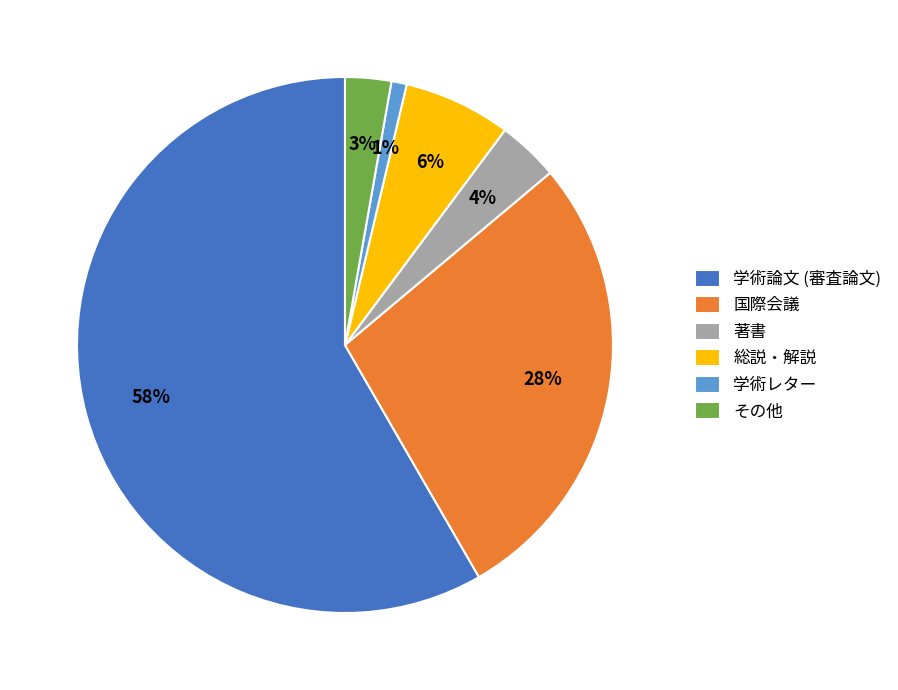

Rank the categories by value from lowest to highest.

学術レター, その他, 著書, 総説・解説, 国際会議, 学術論文 (審査論文)